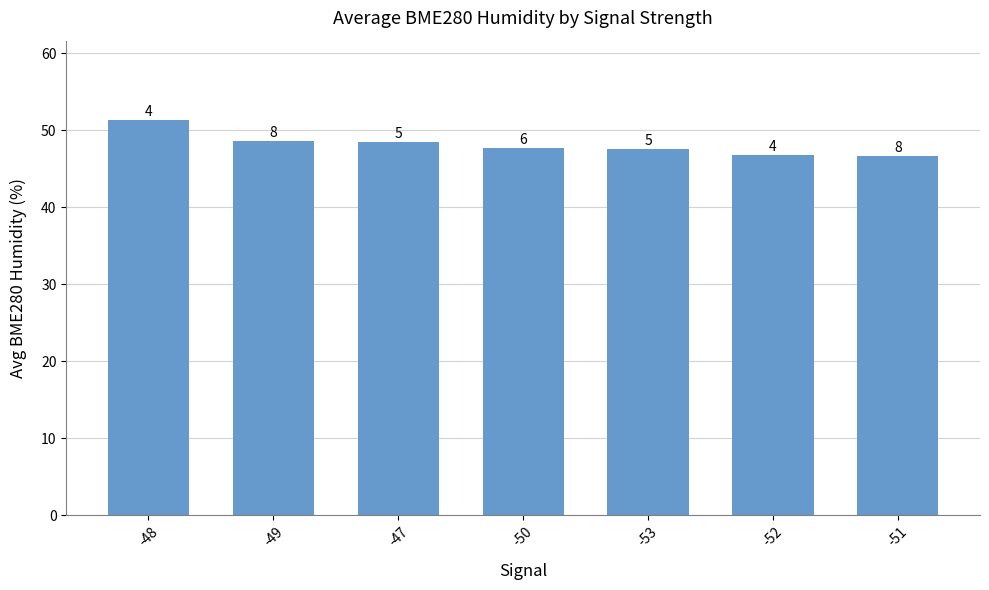

Does the chart contain any negative values?

No